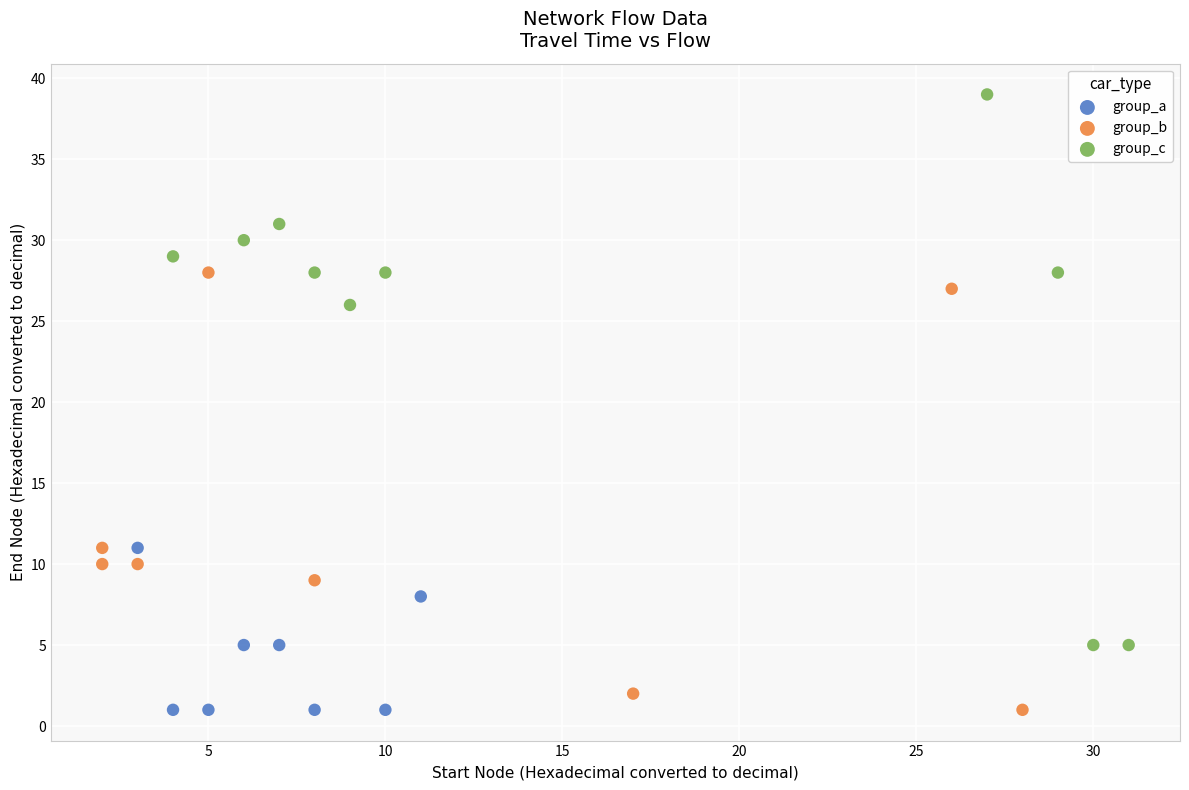

Which series has the widest spread of Y values?

group_c